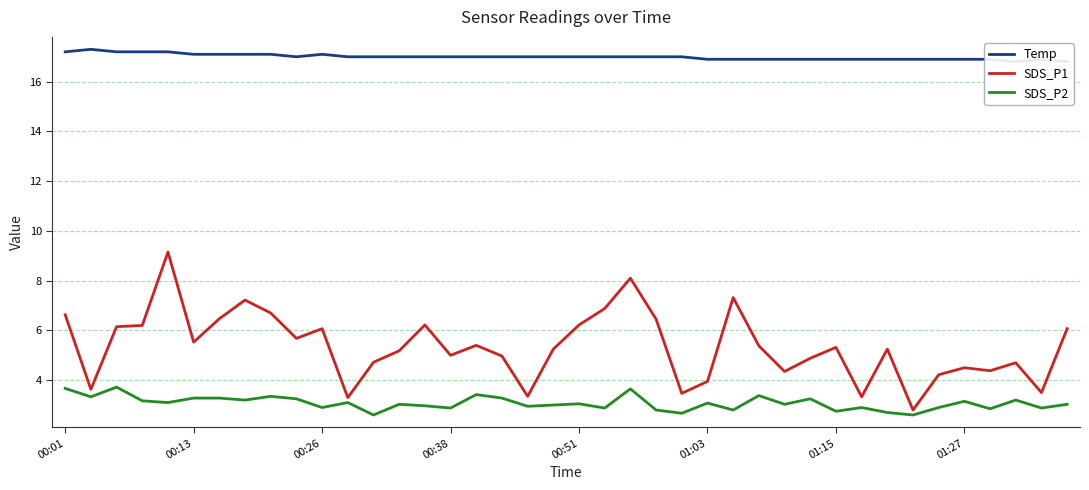

How many lines are shown in the chart?

3